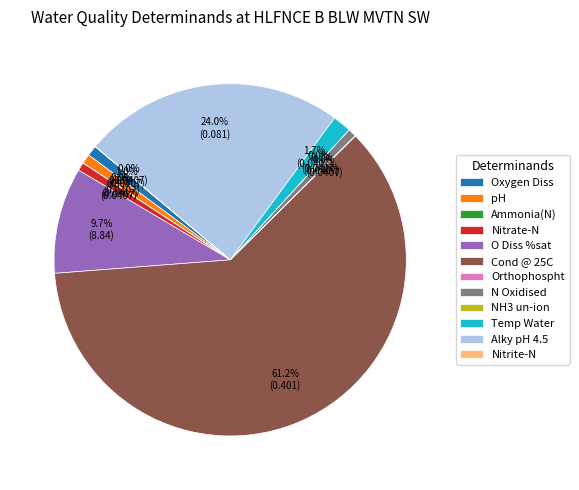

What is the majority slice?

Cond @ 25C